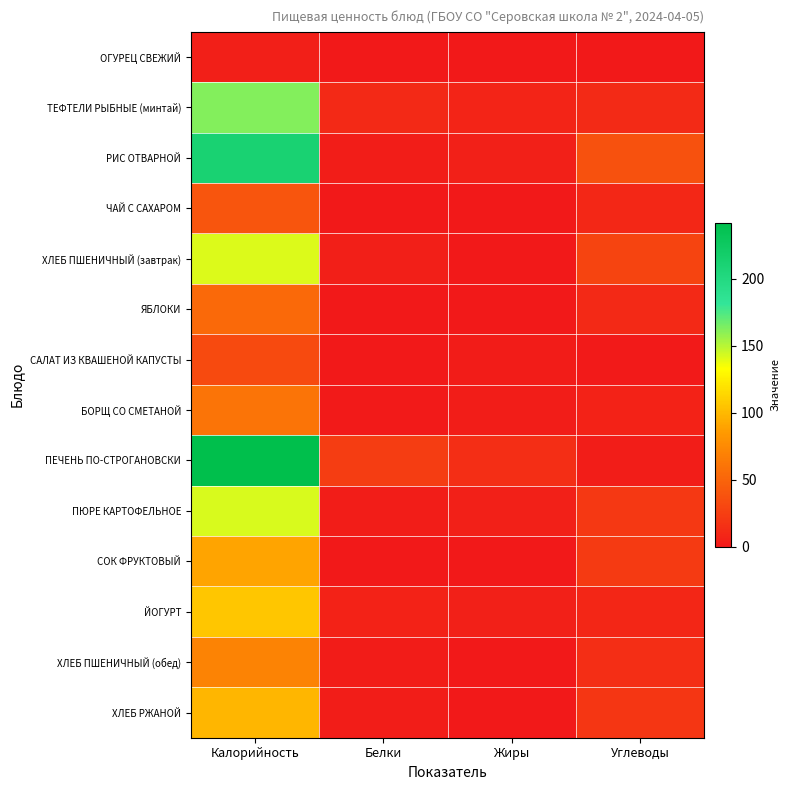

Rank the series at Белки from lowest to highest value.

СОК ФРУКТОВЫЙ, ЧАЙ С САХАРОМ, ОГУРЕЦ СВЕЖИЙ, ЯБЛОКИ, САЛАТ ИЗ КВАШЕНОЙ КАПУСТЫ, БОРЩ СО СМЕТАНОЙ, ХЛЕБ ПШЕНИЧНЫЙ (обед), ХЛЕБ РЖАНОЙ, ПЮРЕ КАРТОФЕЛЬНОЕ, РИС ОТВАРНОЙ, ХЛЕБ ПШЕНИЧНЫЙ (завтрак), ЙОГУРТ, ТЕФТЕЛИ РЫБНЫЕ (минтай), ПЕЧЕНЬ ПО-СТРОГАНОВСКИ